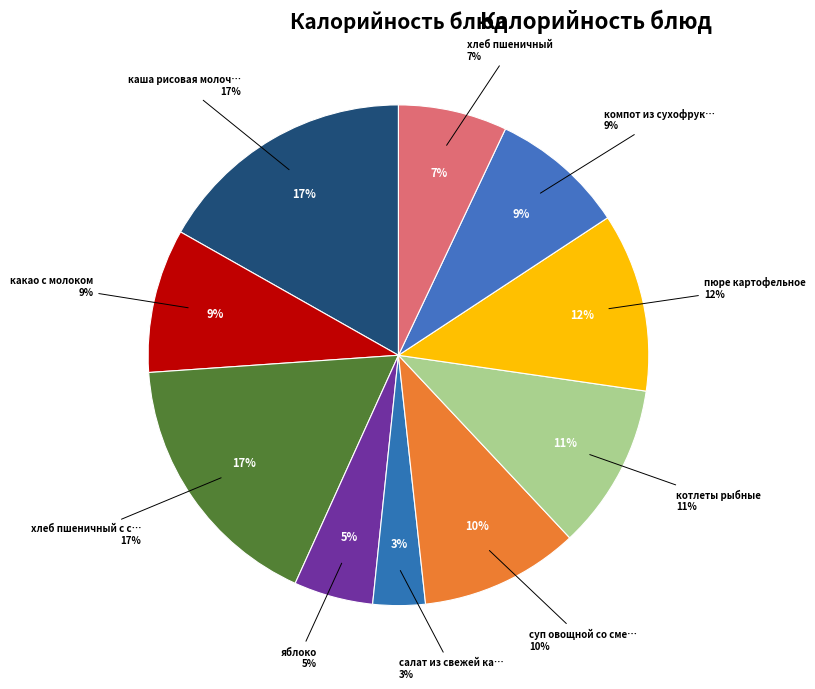

How many slices are in this pie chart?

10